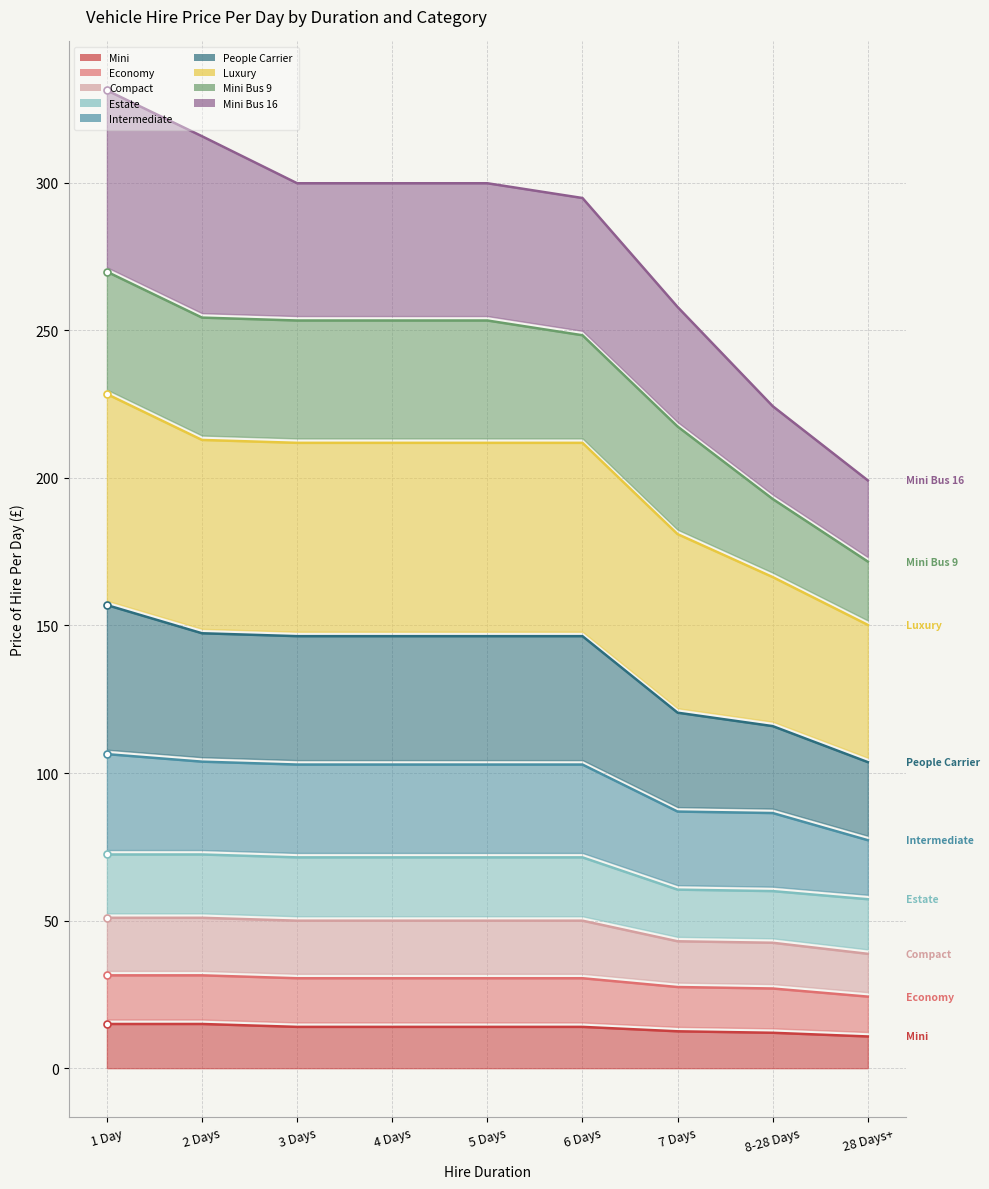

What is the value of the Mini point at the 7th from the left?

12.5